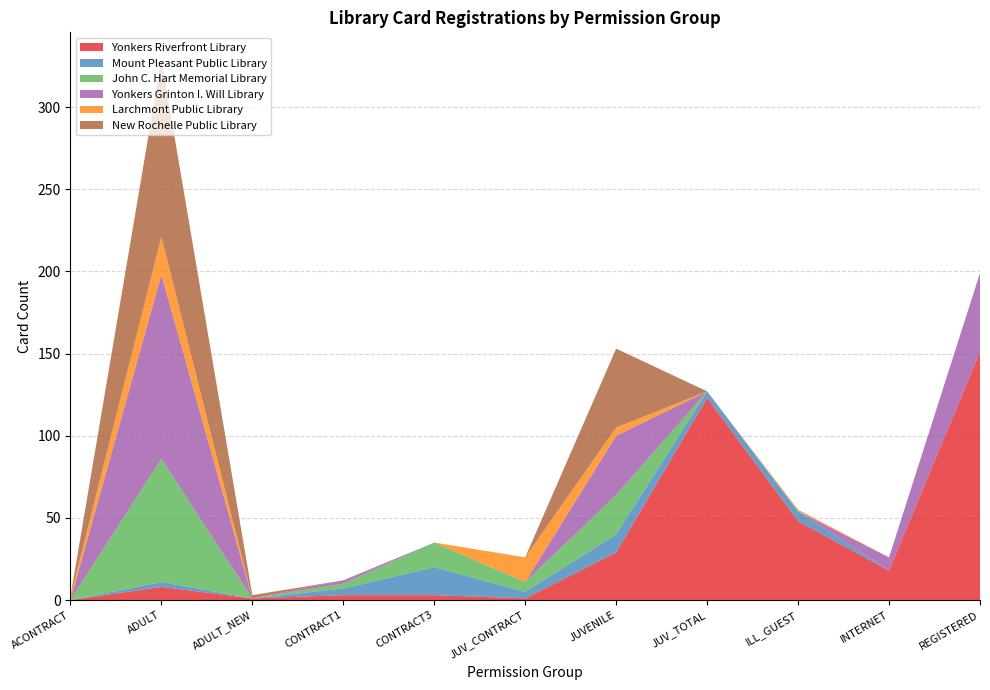

Reading right to left, transcribe all the data shown in this chart.

Yonkers Riverfront Library: 151	18	48	123	29	1	3	3	1	8	0
Mount Pleasant Public Library: 0	0	6	4	11	4	17	4	0	3	0
John C. Hart Memorial Library: 0	0	0	0	24	6	15	3	0	75	0
Yonkers Grinton I. Will Library: 48	8	0	0	36	0	0	2	0	112	0
Larchmont Public Library: 0	0	1	0	5	15	0	0	0	23	2
New Rochelle Public Library: 0	0	0	0	48	0	0	0	2	108	0